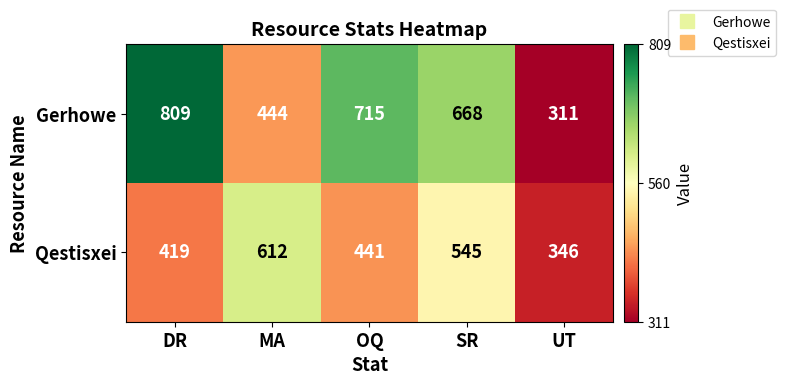

The Qestisxei series shows 612 at MA. True or false?

True